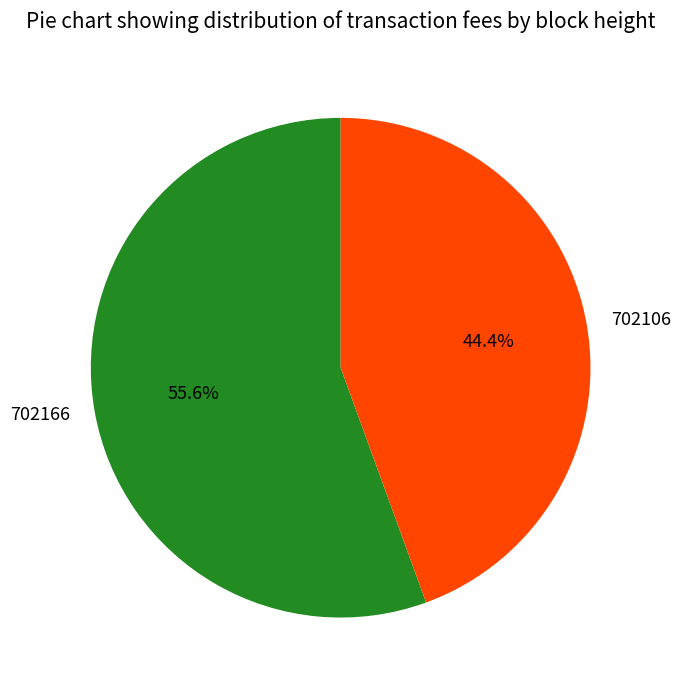

Is it true that 702166 is 56% of the pie?

True